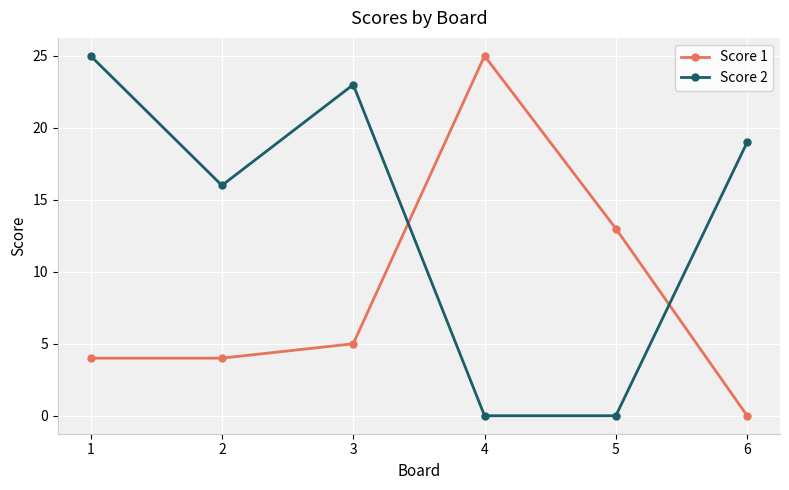

What is the highest value of the Score 2 series?

25